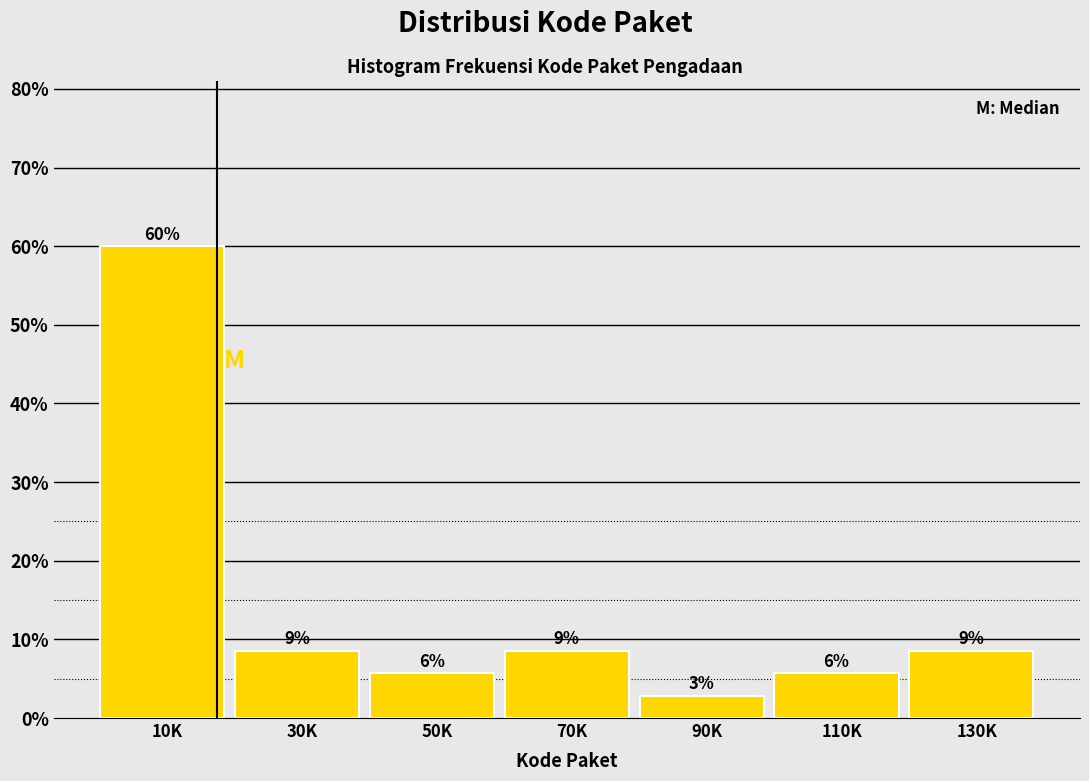

How many bars are there in total?

7